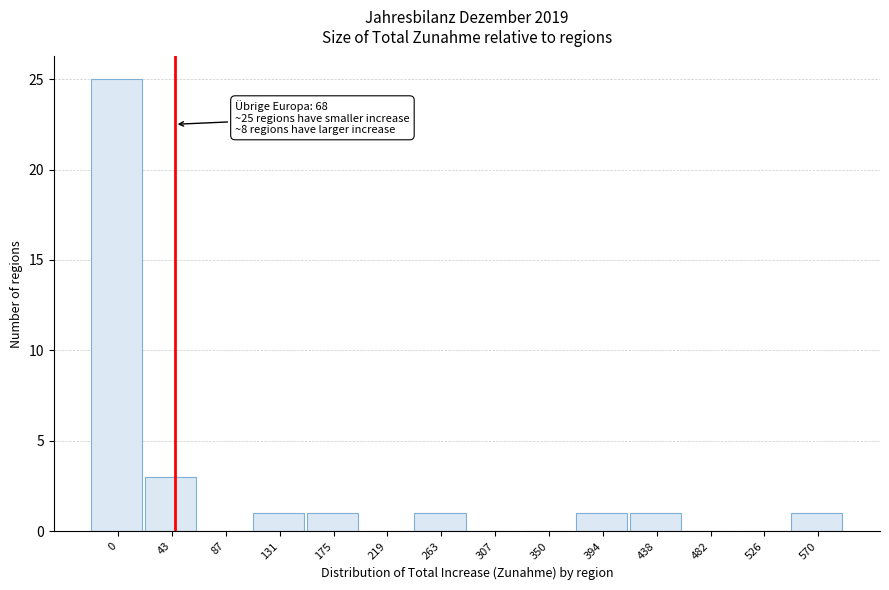

Reading right to left, what are all the values shown in this chart?

570=1	526=0	482=0	438=1	394=1	350=0	307=0	263=1	219=0	175=1	131=1	87=0	43=3	0=25